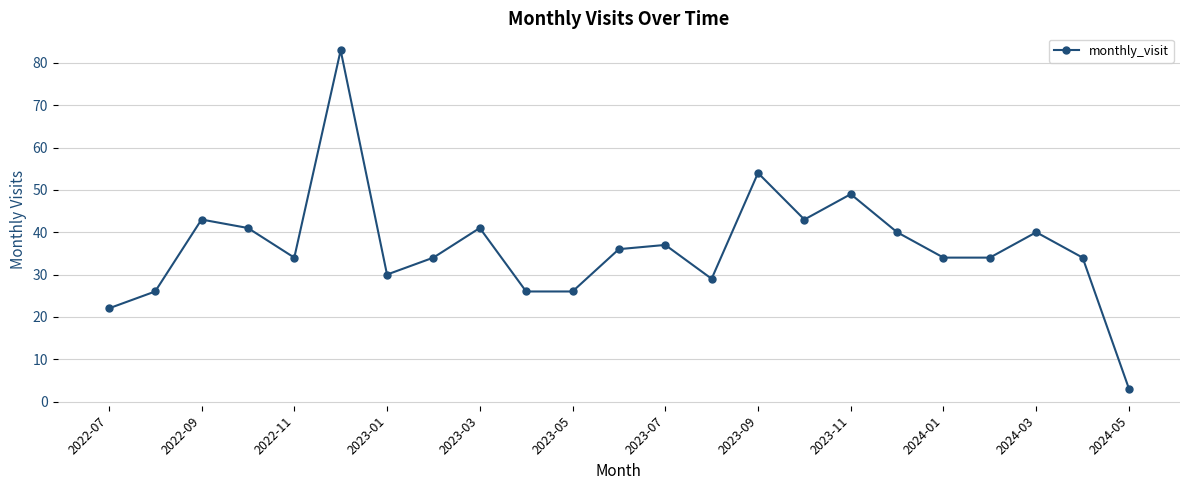

What is the sum of all values?

839